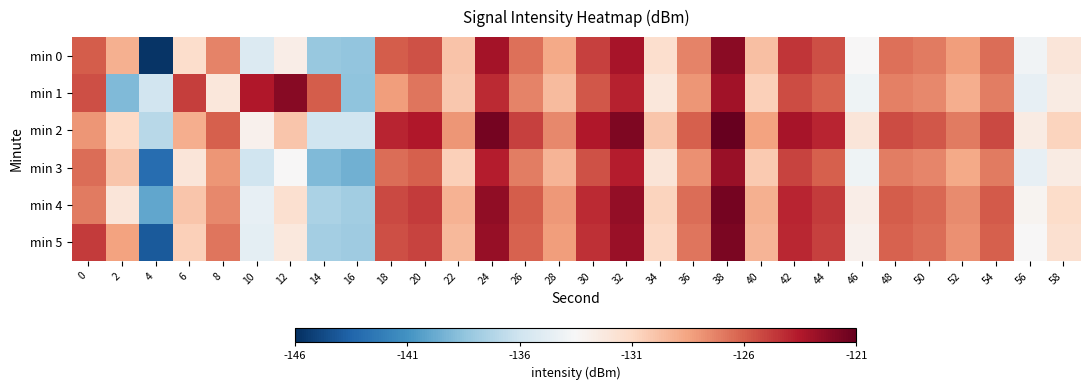

Which series has the largest range (max minus min)?

min 0